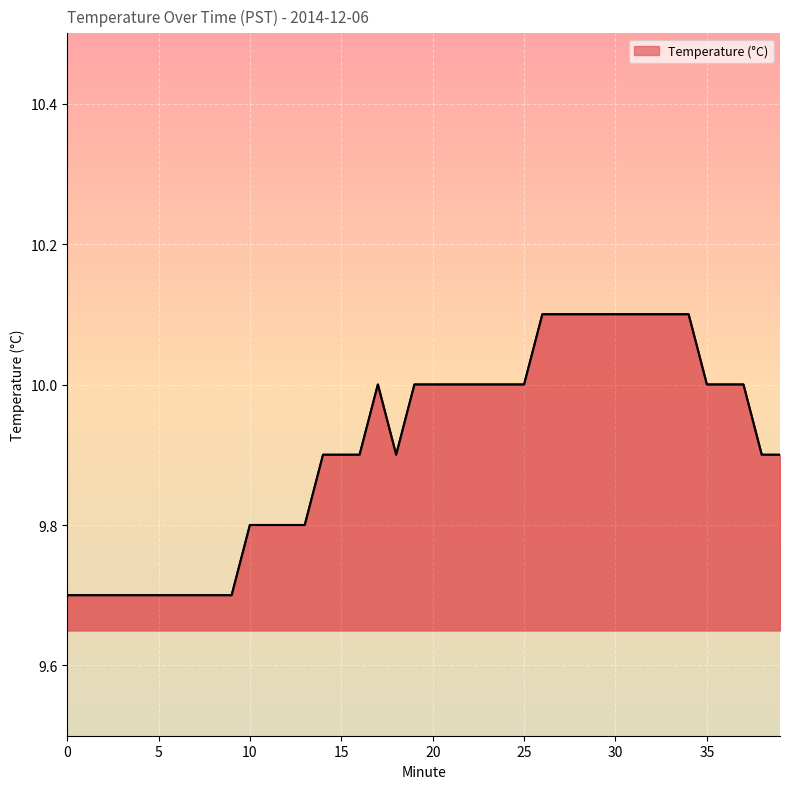

What is the smallest value displayed?

9.7